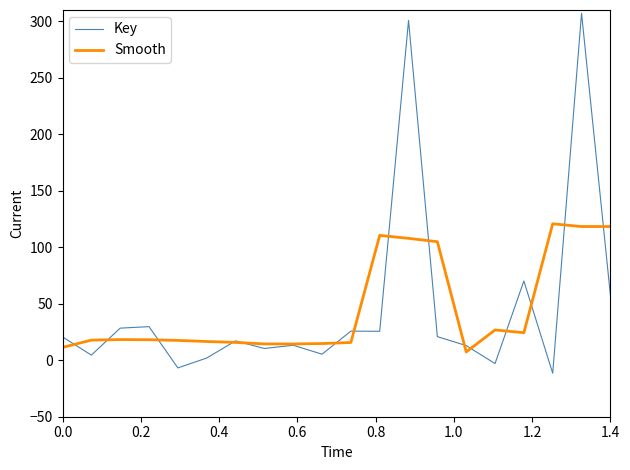

What is the greatest value displayed?

307.1